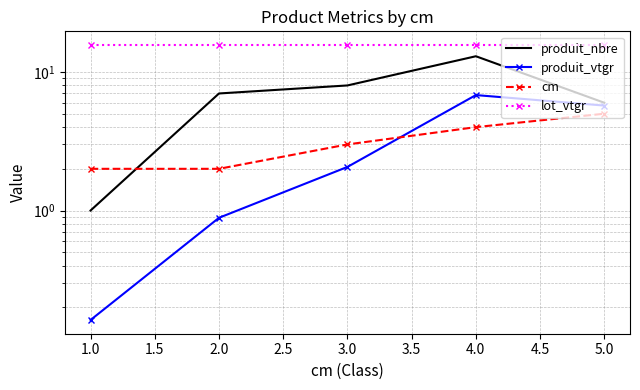

What is the value of the cm point at the 4th from the left?

4.0